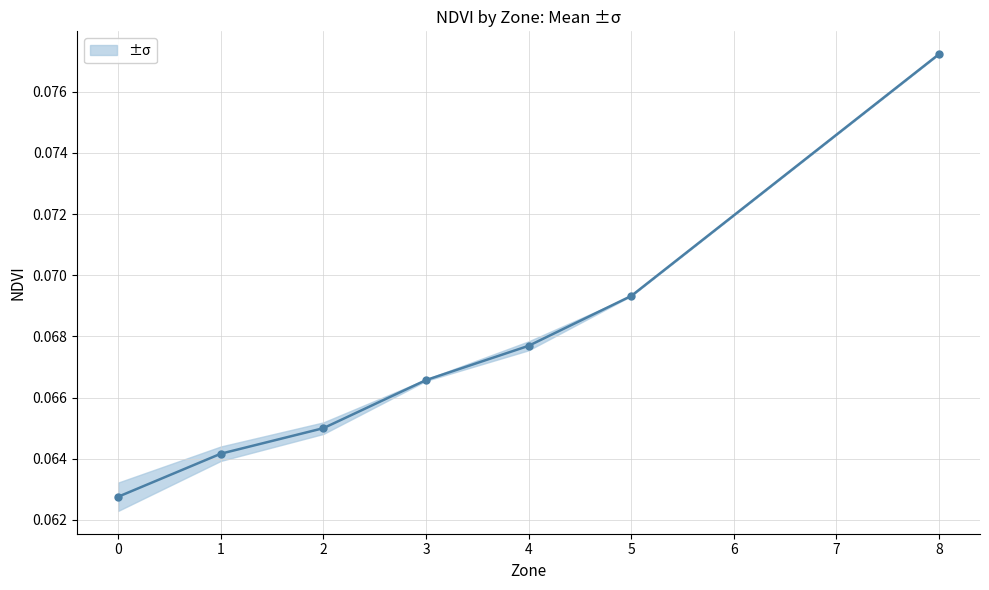

What is the greatest value displayed?

0.1